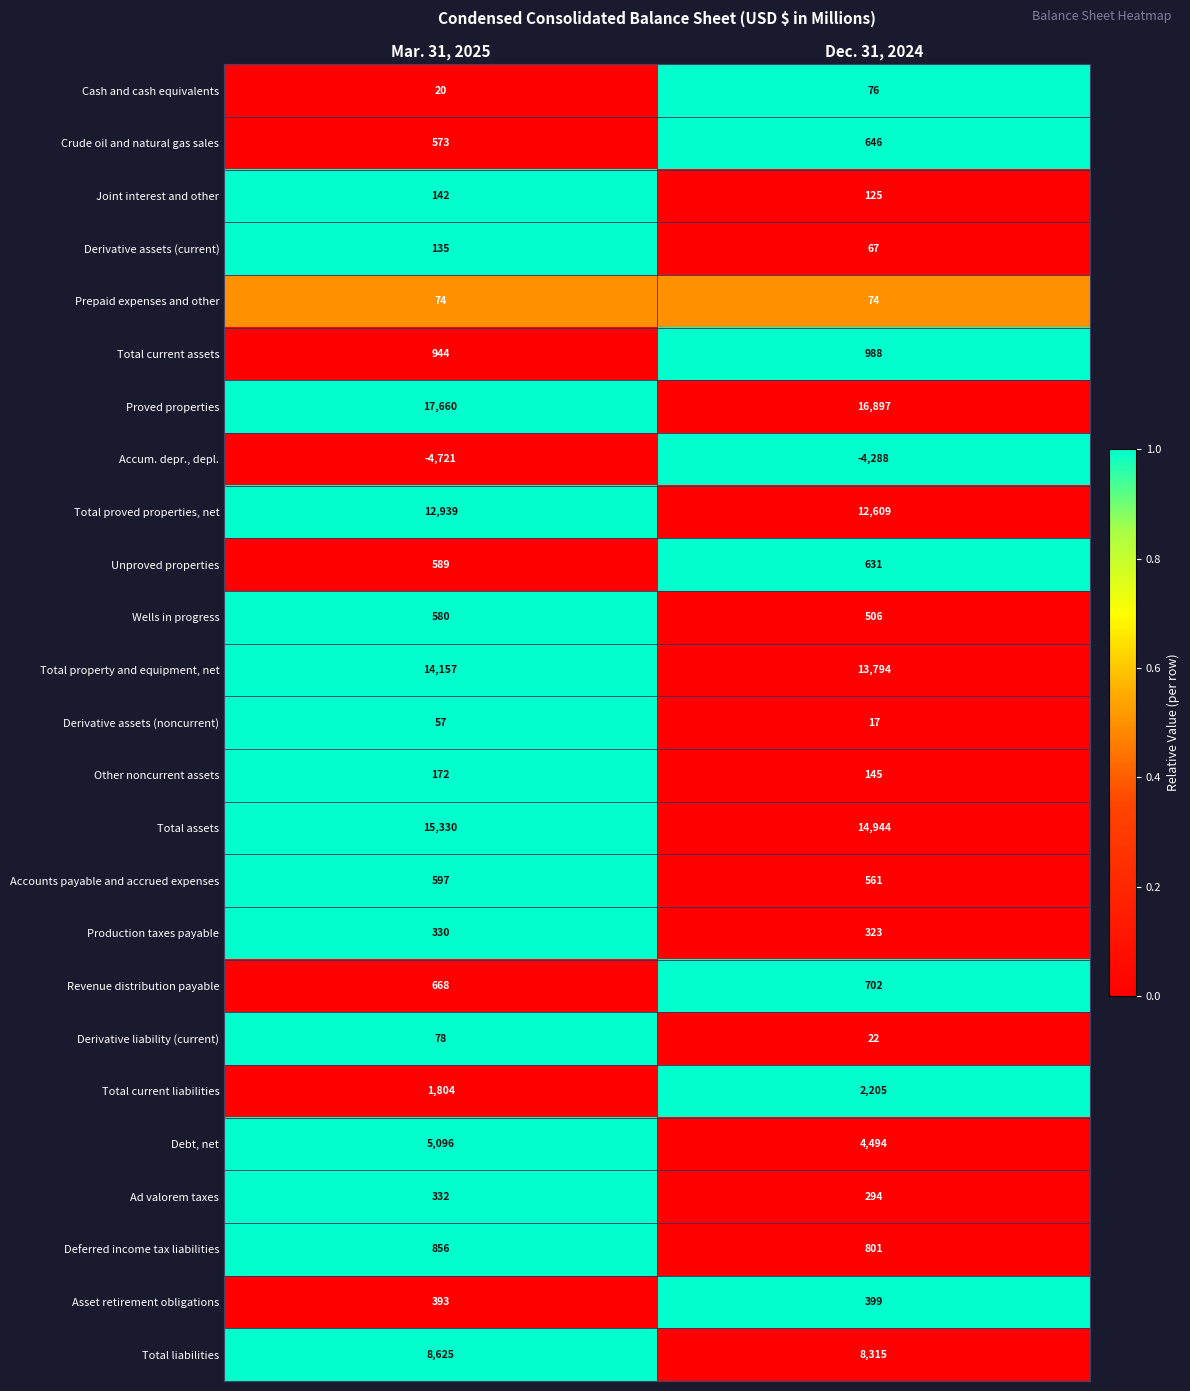

What is the total value across all series at Dec. 31, 2024?

75347